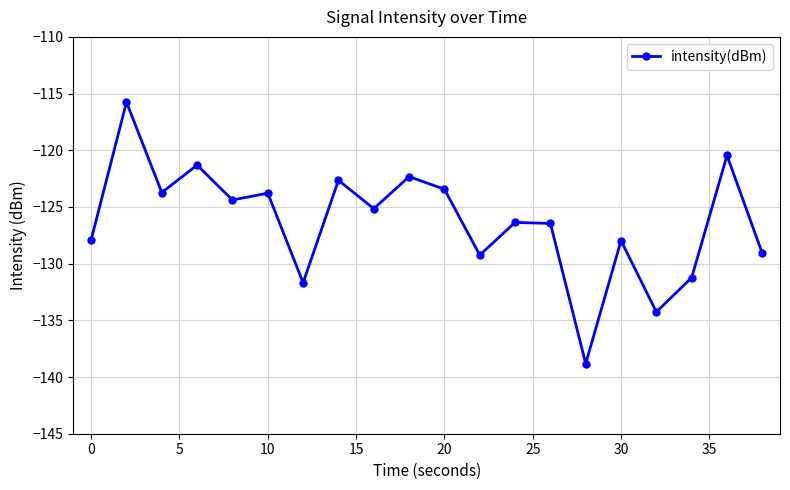

What is the minimum value shown in the chart?

-138.8